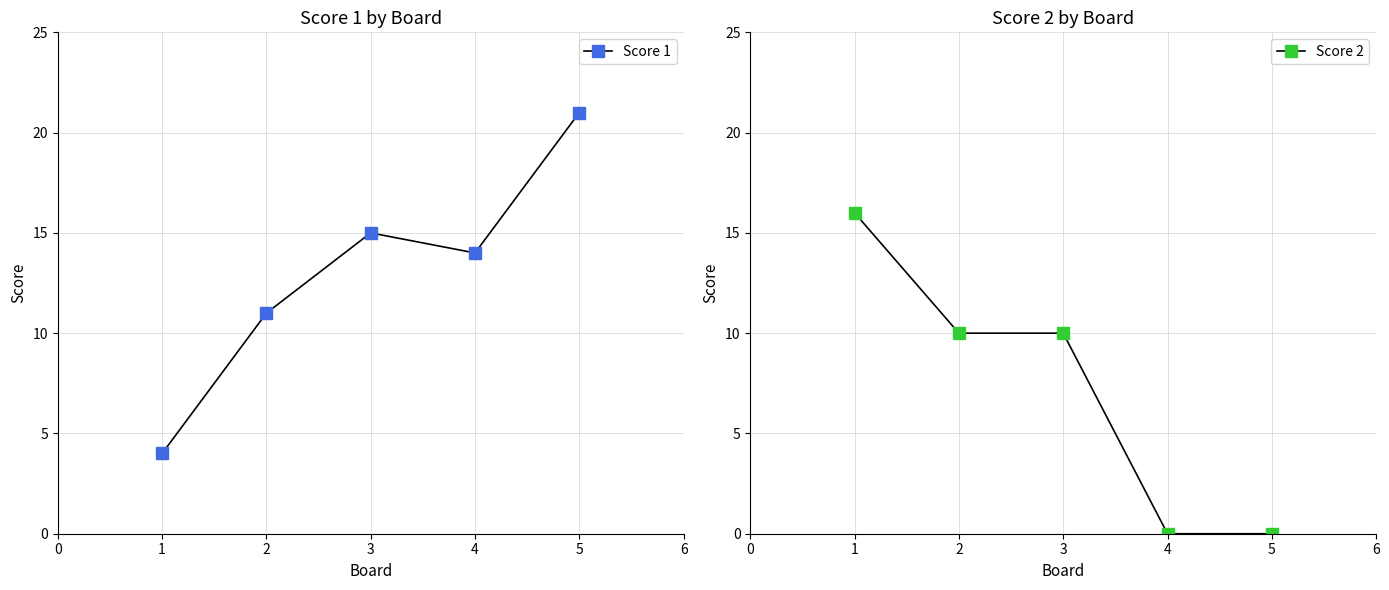

List the series in order of their overall mean, lowest first.

Score 2, Score 1